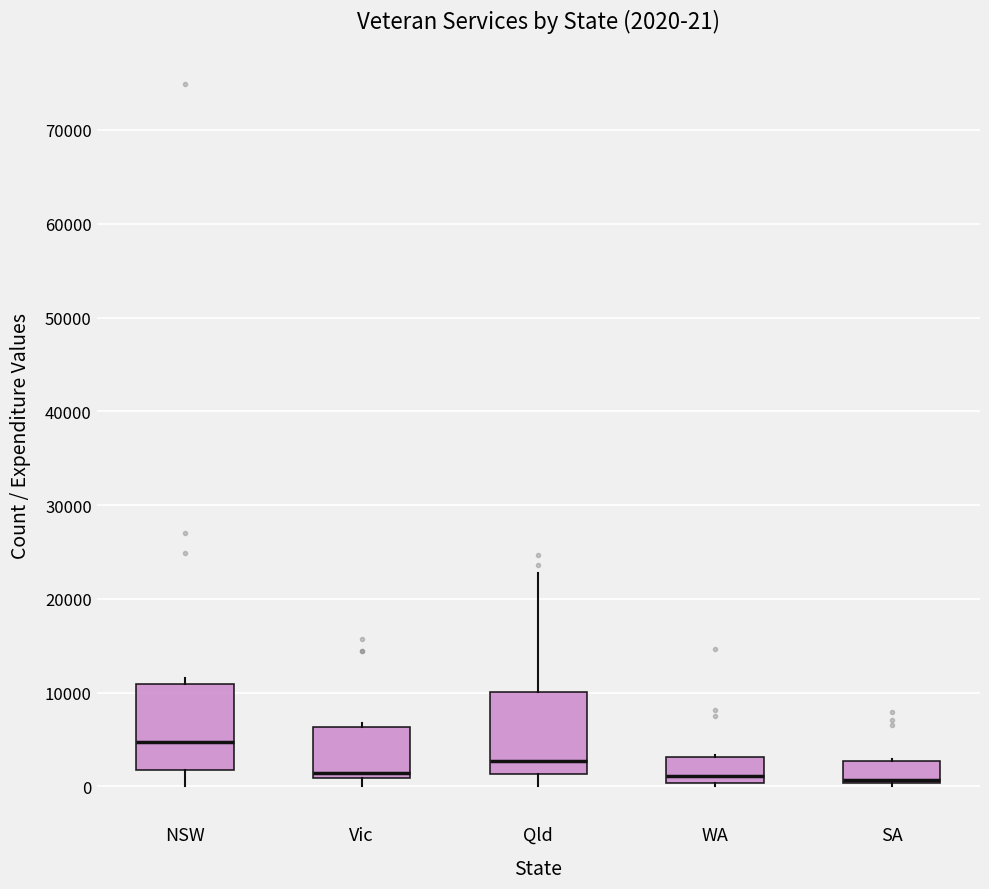

Which box's median line is the highest?

NSW